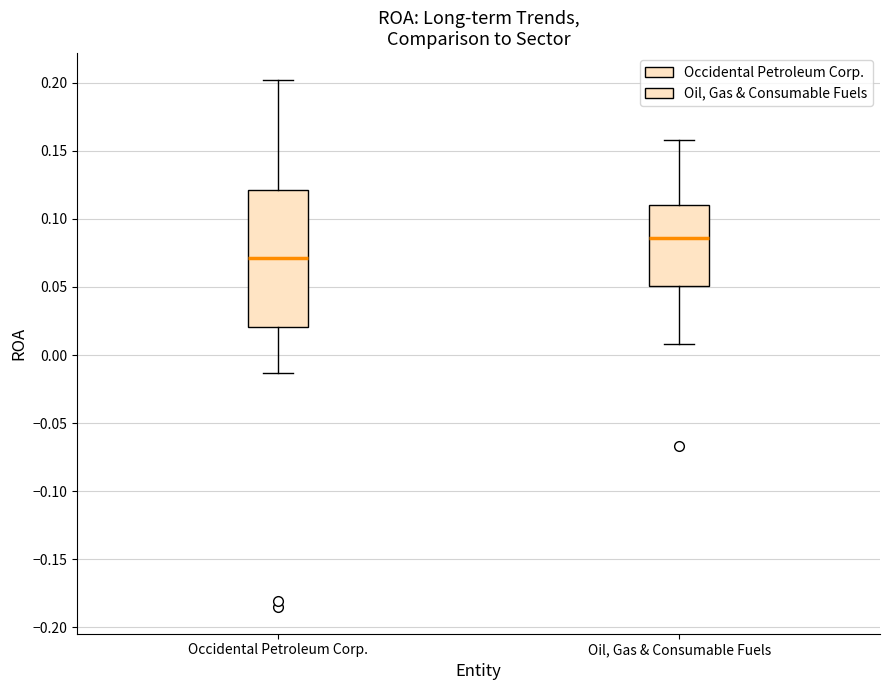

Which box's median line is the lowest?

Occidental Petroleum Corp.